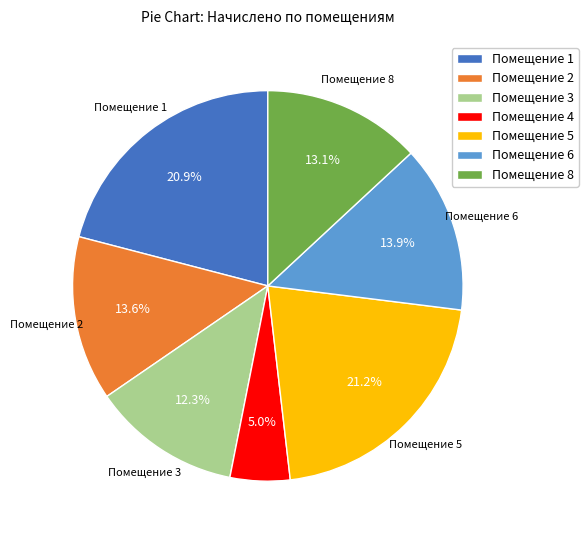

Does any single category account for the majority?

No